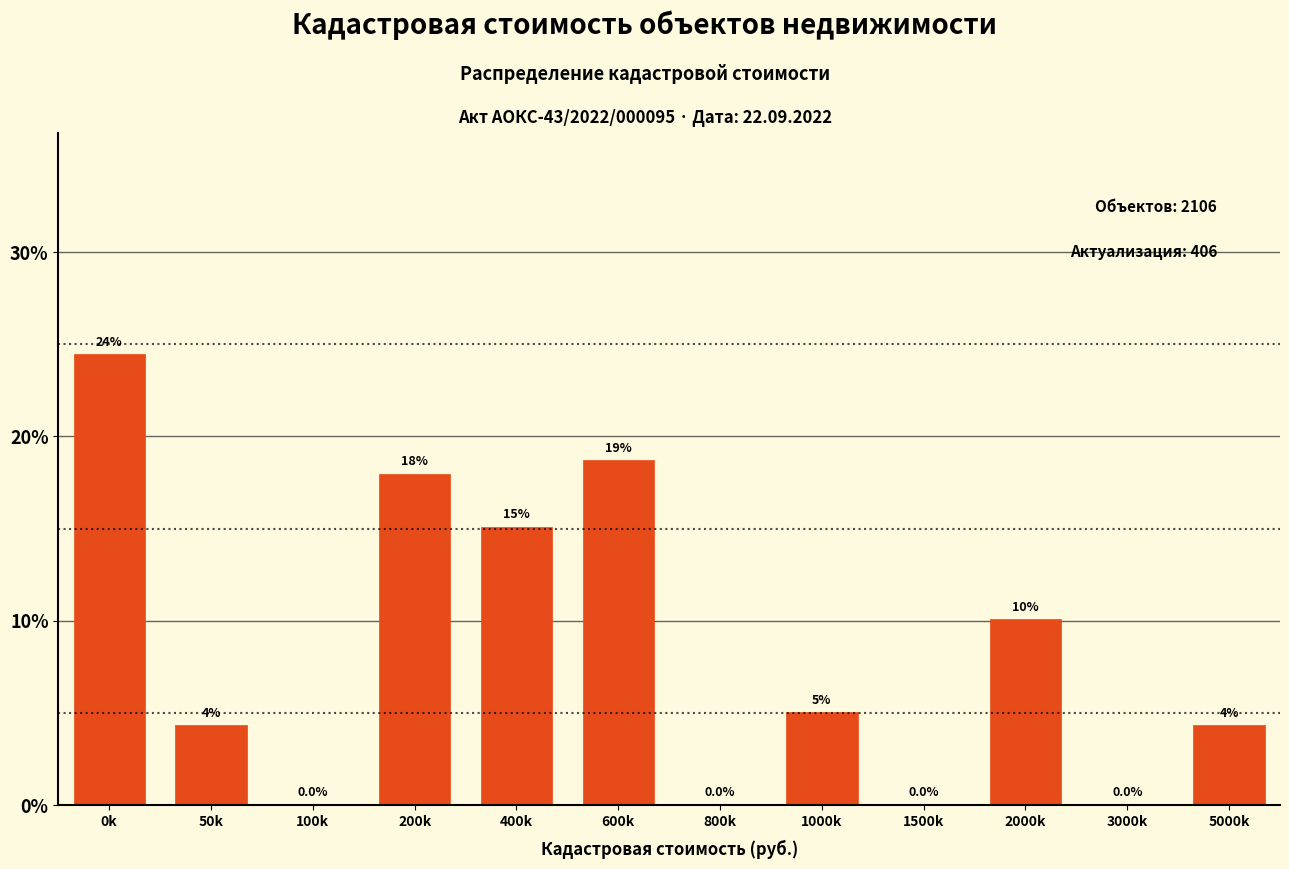

Reading left to right, what are all the values shown in this chart?

0k=24.5	50k=4.3	100k=0.0	200k=18.0	400k=15.1	600k=18.7	800k=0.0	1000k=5.0	1500k=0.0	2000k=10.1	3000k=0.0	5000k=4.3